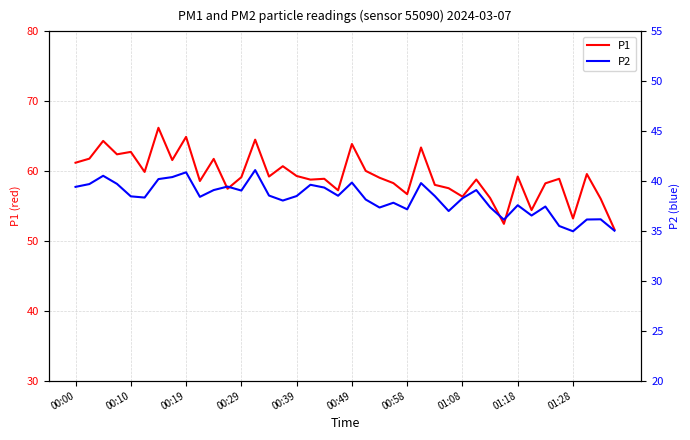

What is the maximum value for P1?

66.2